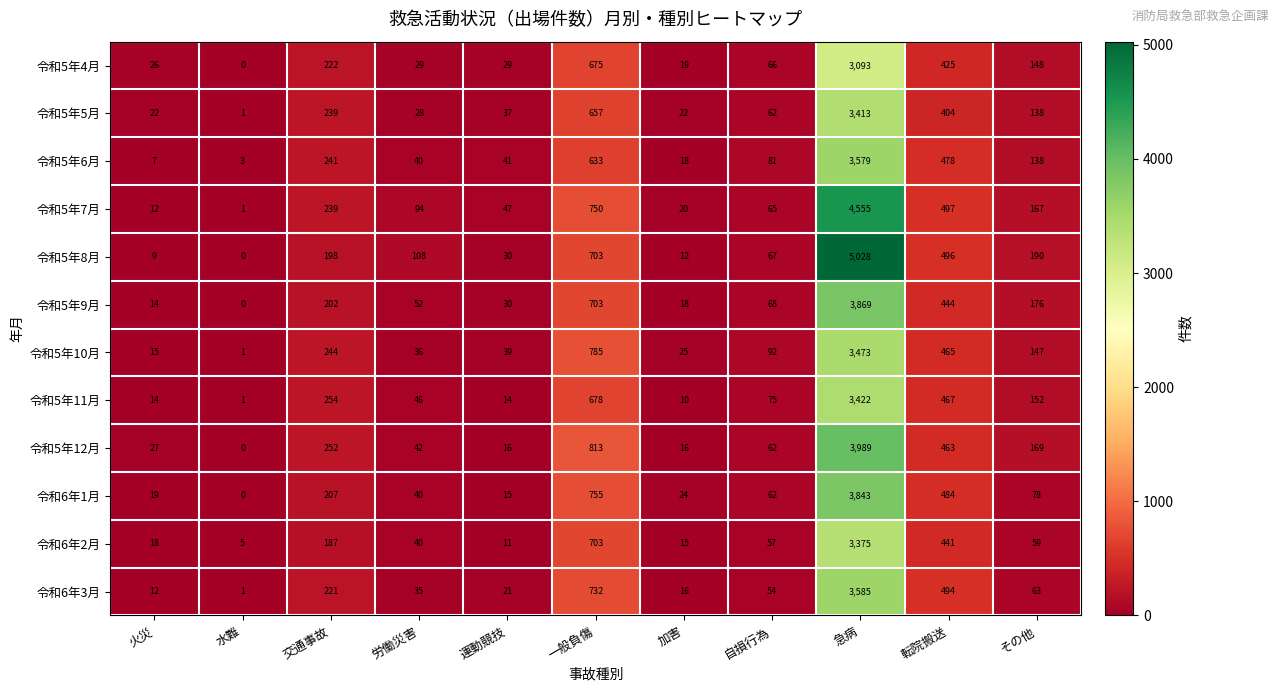

Rank the series by their maximum value, from lowest to highest.

令和5年4月, 令和6年2月, 令和5年5月, 令和5年11月, 令和5年10月, 令和5年6月, 令和6年3月, 令和6年1月, 令和5年9月, 令和5年12月, 令和5年7月, 令和5年8月